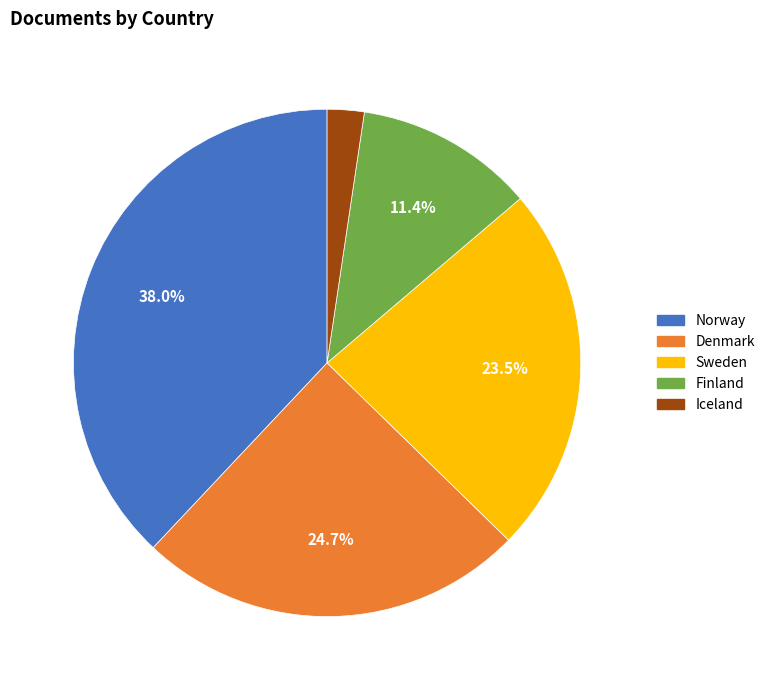

Does Iceland represent more than half of the total?

No